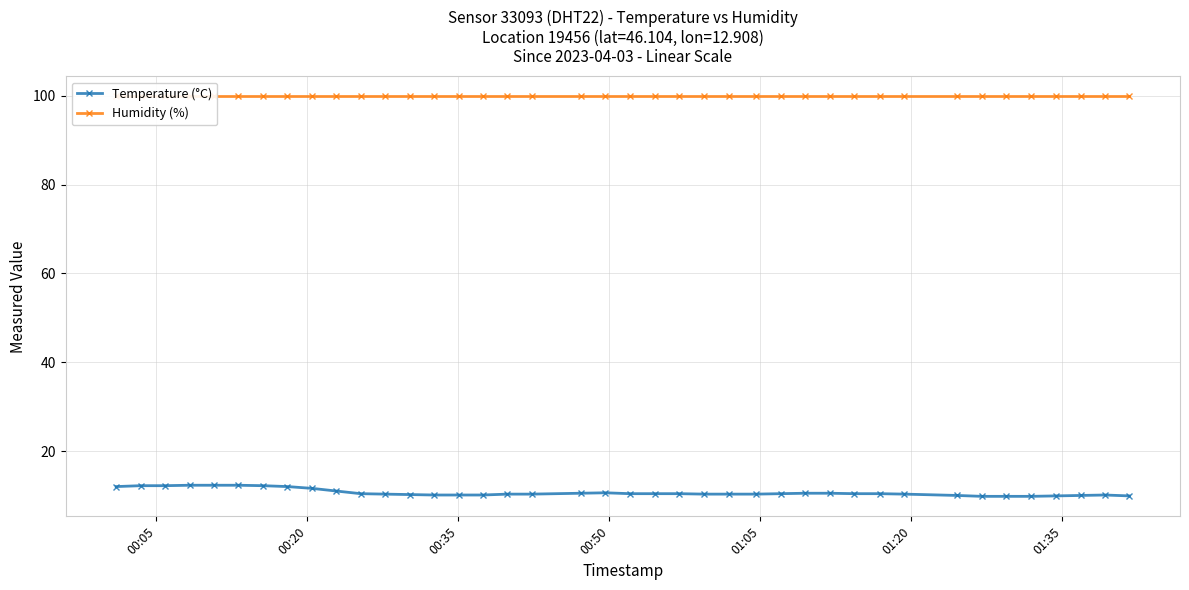

True or false: Temperature (°C) has more than 0 points higher than both neighbors.

True